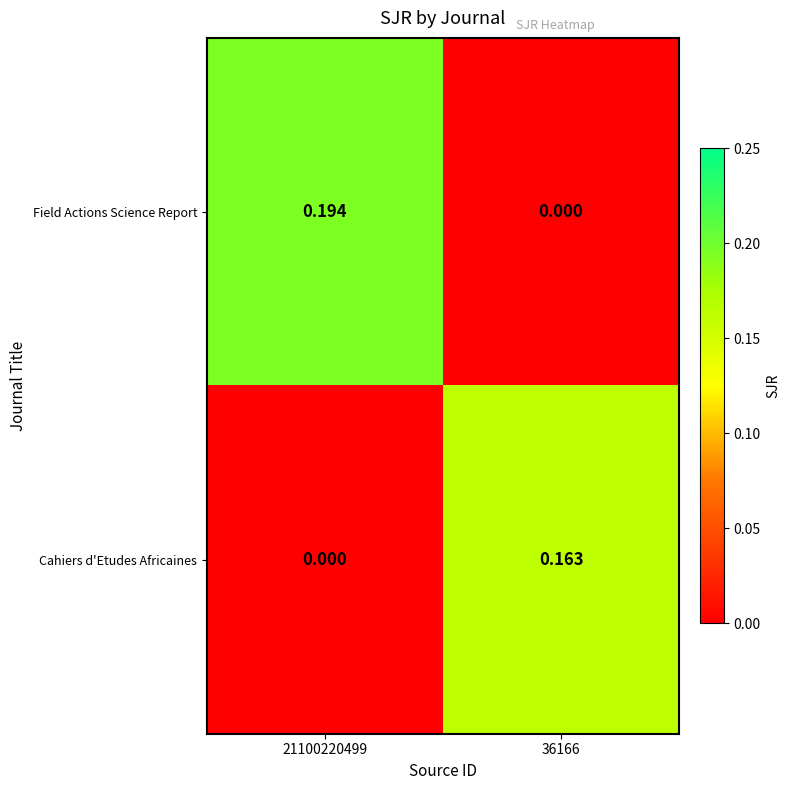

Between 21100220499 and 36166, which series saw the biggest shift?

Field Actions Science Report